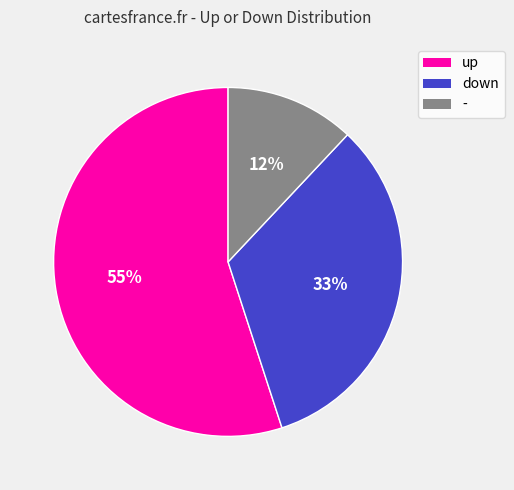

Which slice represents more than half of the pie?

up